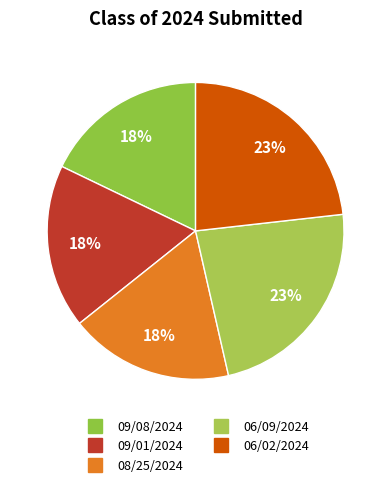

What percentage is the 09/01/2024 slice, to the nearest percent?

18%